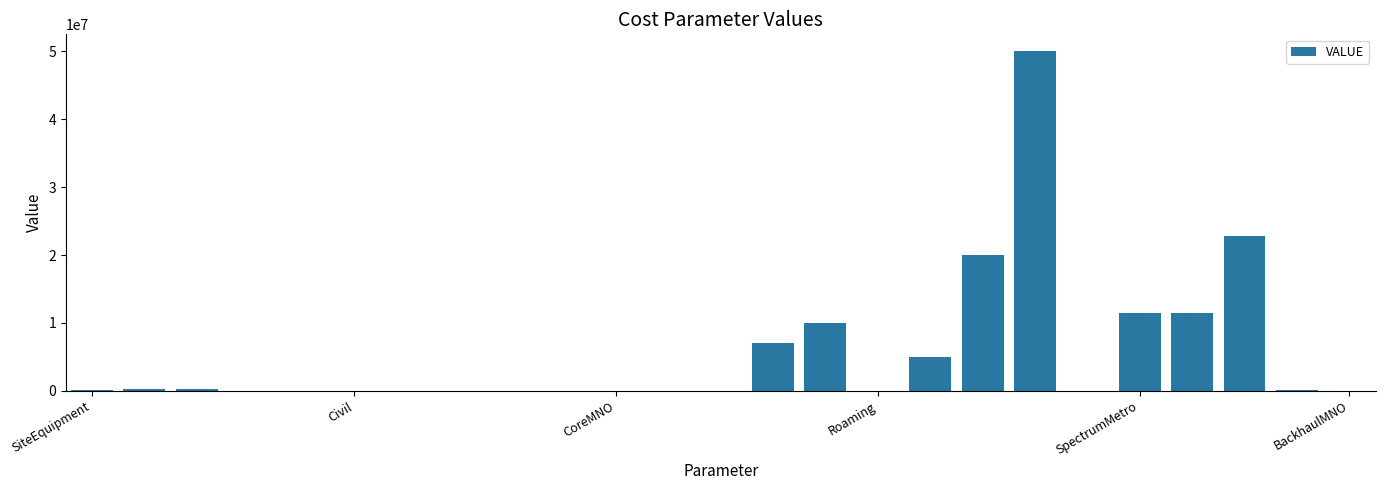

What is the sum of all values?

138585371